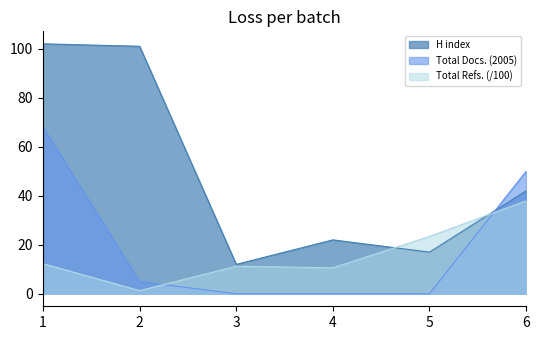

How many values in the Total Refs. series exceed 12?

3